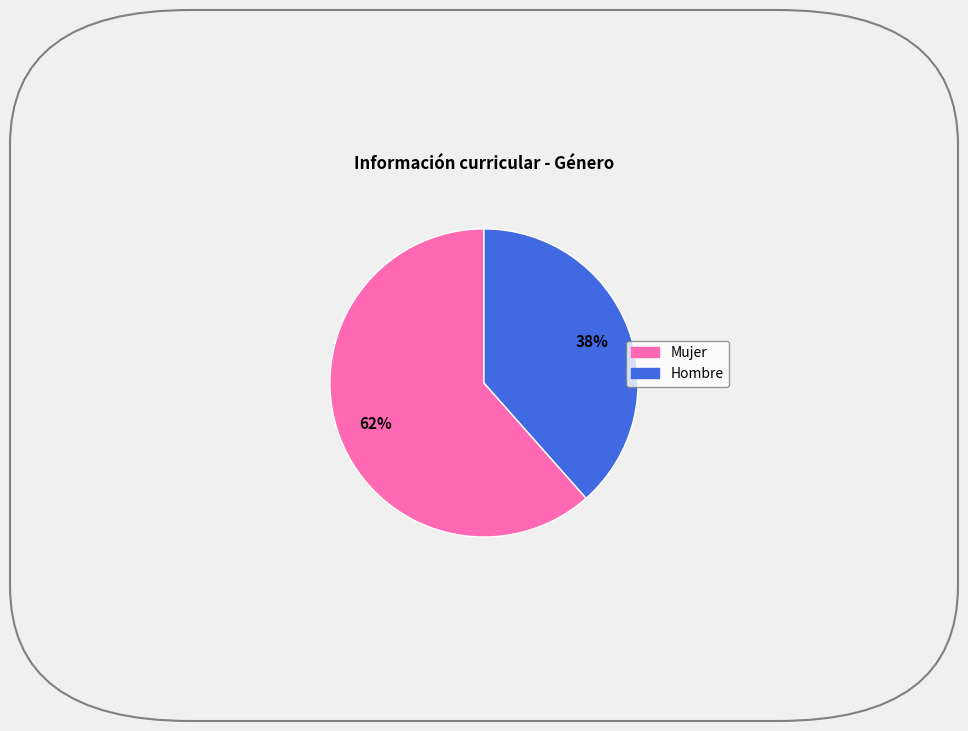

True or false: Mujer accounts for 62% of the total.

True